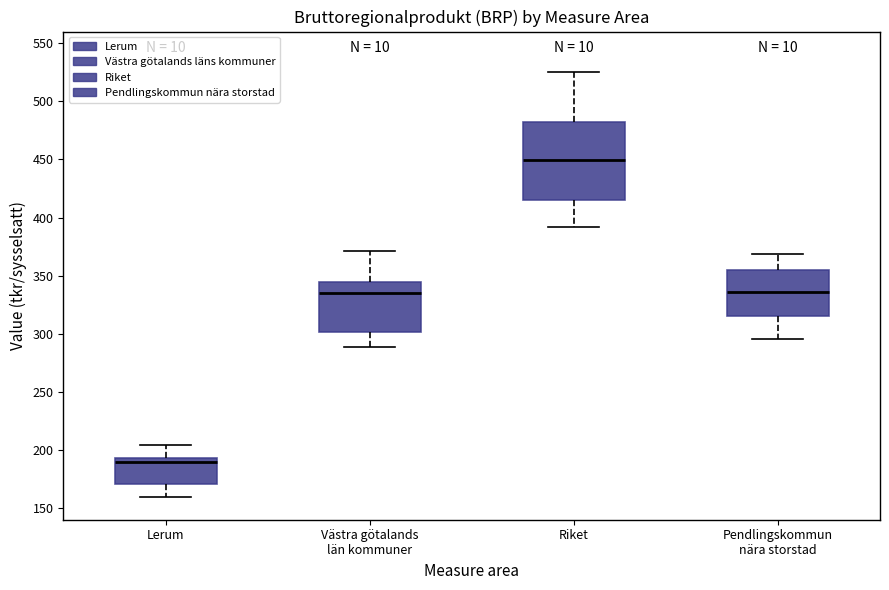

Reading left to right, transcribe this box plot: for each box, give where its median line is, the range the box spans, and where its two whiskers end, as read against the y-axis. The values are not printed on the chart, so give them approximately, as read against the axis.

Lerum: median 190, box 170 to 195, whiskers 160 to 205
Västra götalands län kommuner: median 335, box 300 to 345, whiskers 290 to 370
Riket: median 450, box 415 to 480, whiskers 390 to 525
Pendlingskommun nära storstad: median 335, box 315 to 355, whiskers 295 to 370